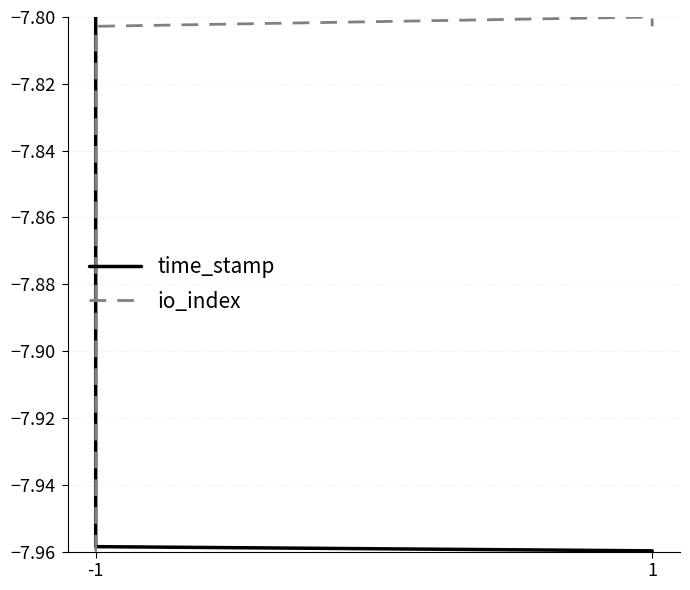

Which series has the largest range (max minus min)?

time_stamp